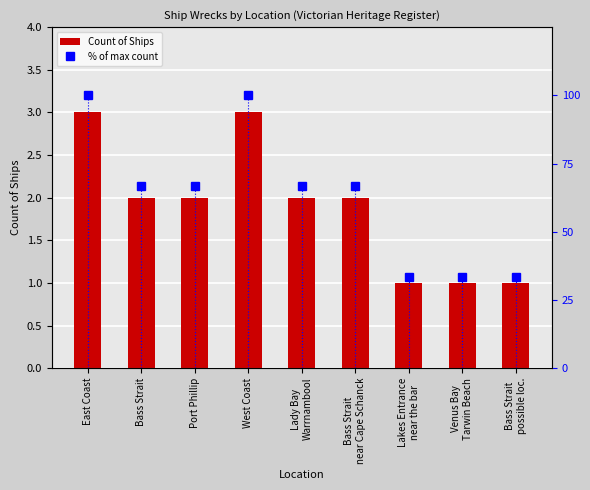

Which category has the lowest value in the Count of Ships series?

Lakes Entrance
near the bar